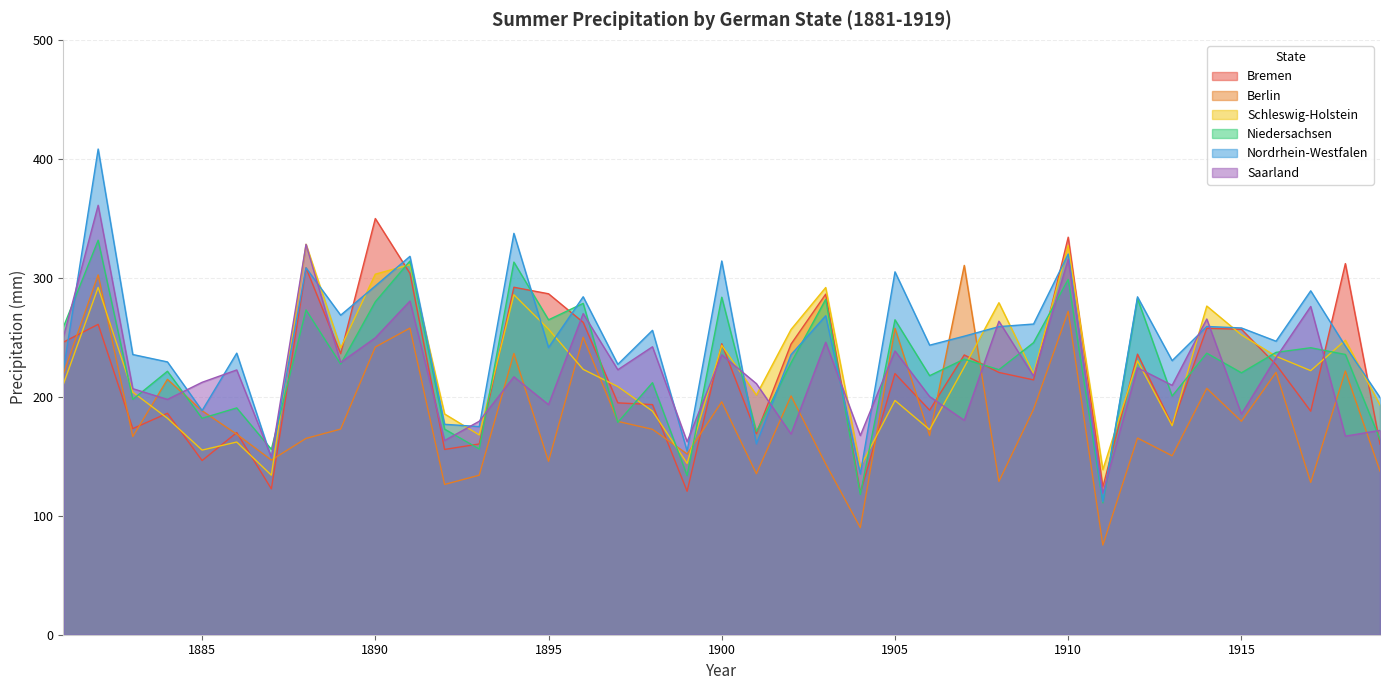

What is the value of the Berlin point at the 2nd from the left?

302.4